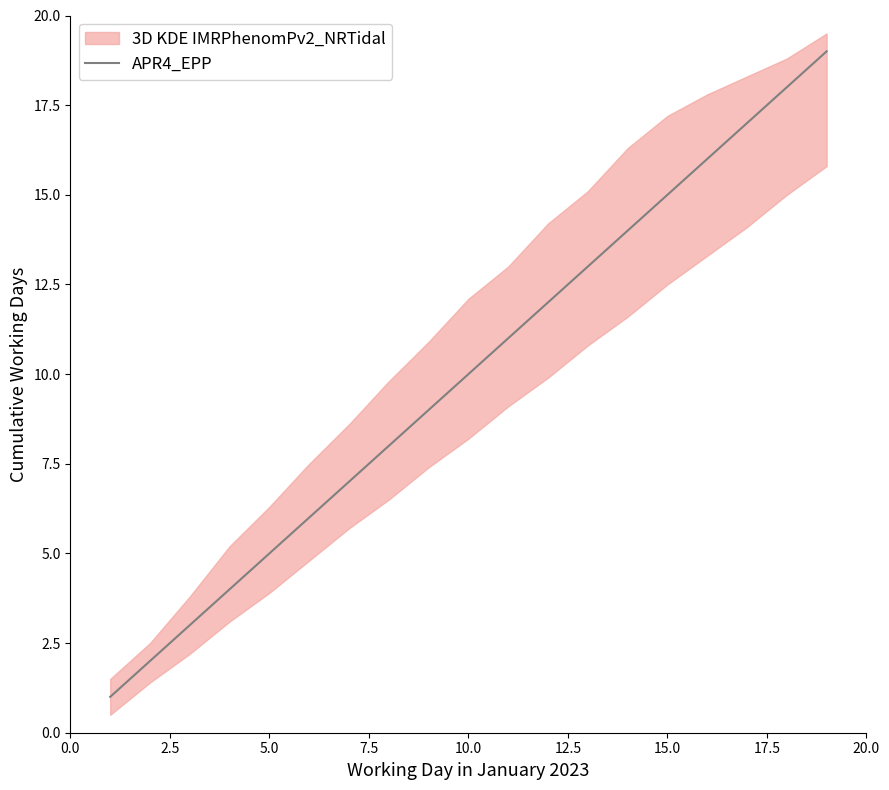

The APR4_EPP series shows 8 at 5.0. True or false?

False